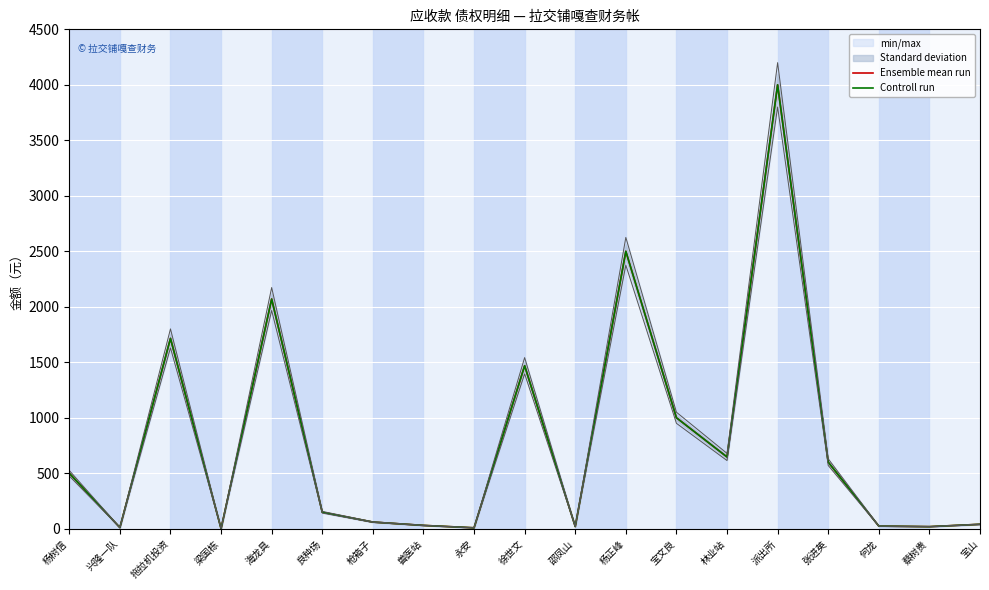

Reading right to left, list all the values displayed in this chart.

Ensemble mean run: 40.0	18.8	23.8	600.0	4000.0	646.5	1000.0	2500.0	20.0	1469.0	8.5	30.0	60.0	148.8	2070.0	0.8	1715.0	10.6	500.0
Controll run: 40.0	18.8	23.8	600.0	4000.0	646.5	1000.0	2500.0	20.0	1469.0	8.5	30.0	60.0	148.8	2070.0	0.8	1715.0	10.6	500.0